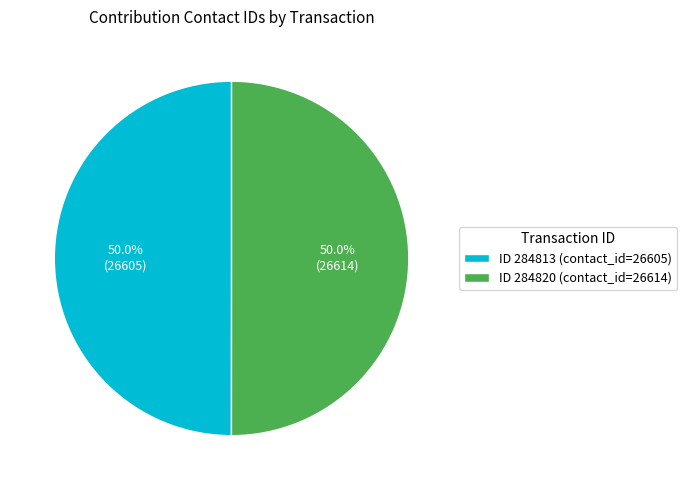

Combined, do ID 284813 (contact_id=26605) and ID 284820 (contact_id=26614) account for over 50%?

Yes